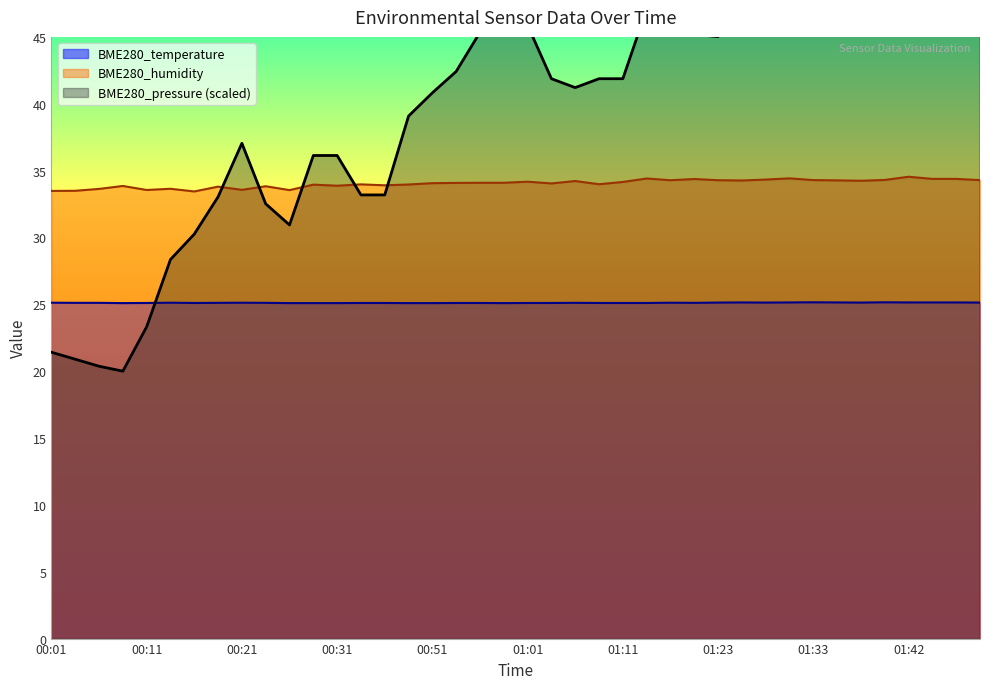

At which category is the sum across all series the highest?

01:42